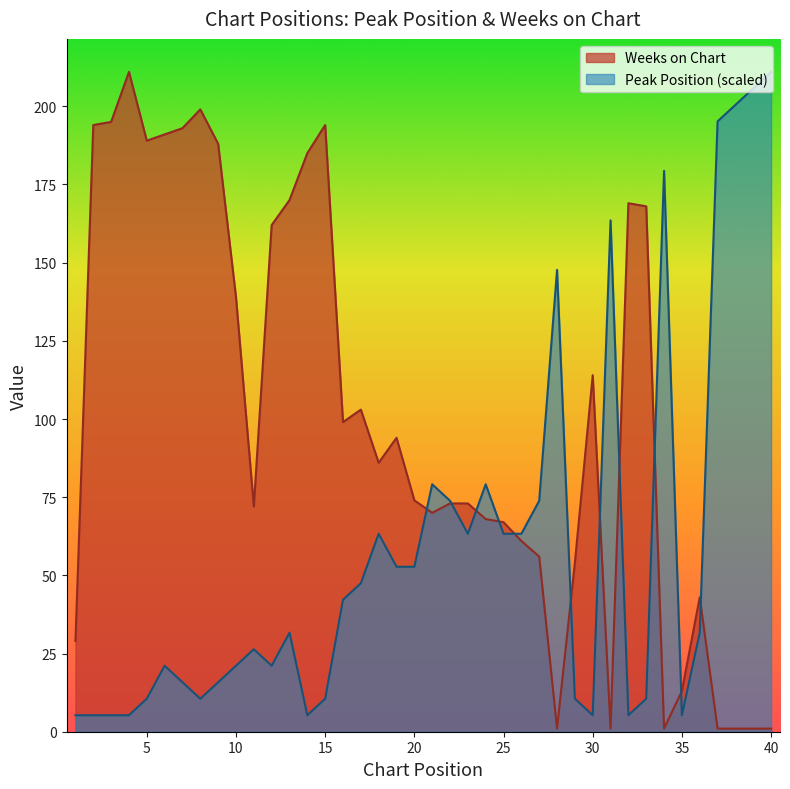

List the series in order of their peak value, highest first.

Peak Position, Weeks on Chart